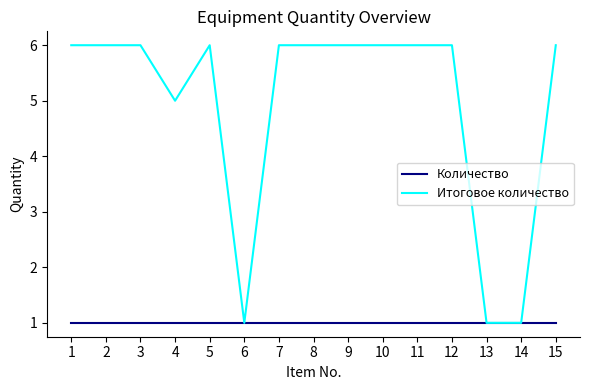

What is the minimum value shown in the chart?

1